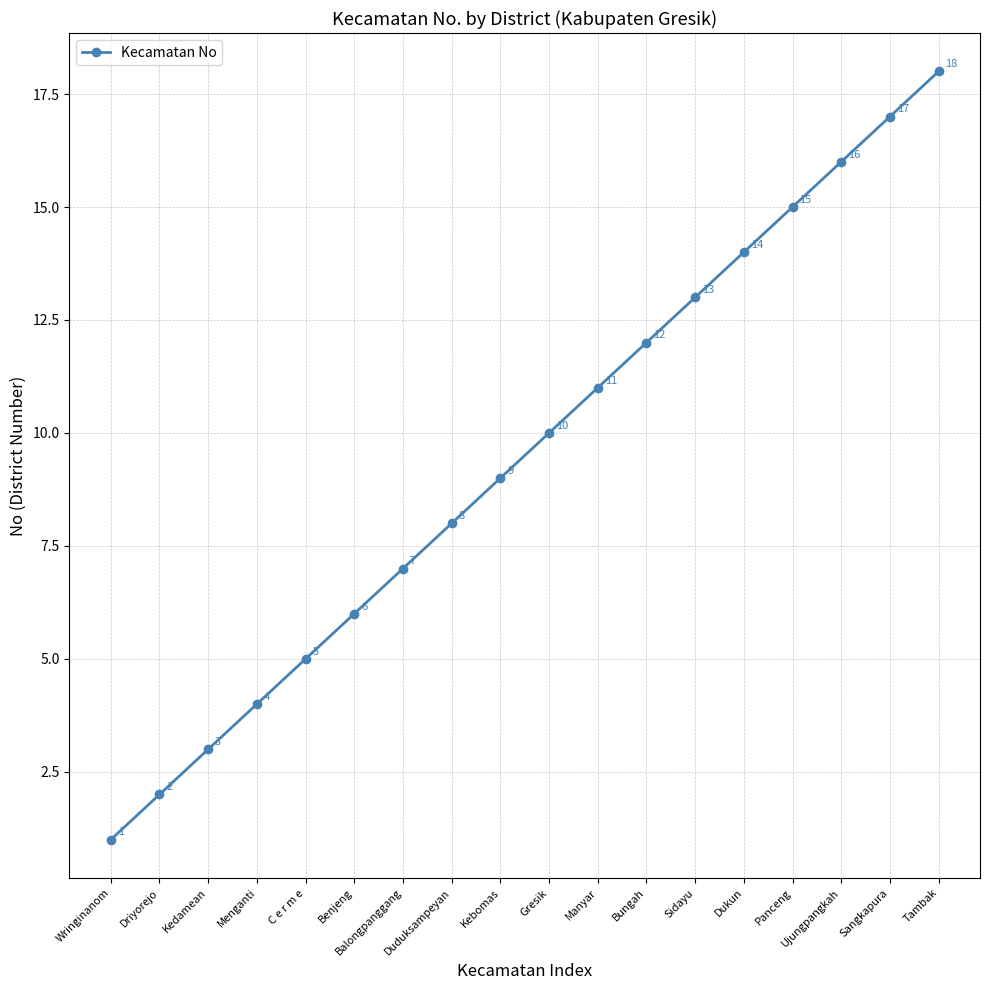

Count the number of categories in the chart.

18